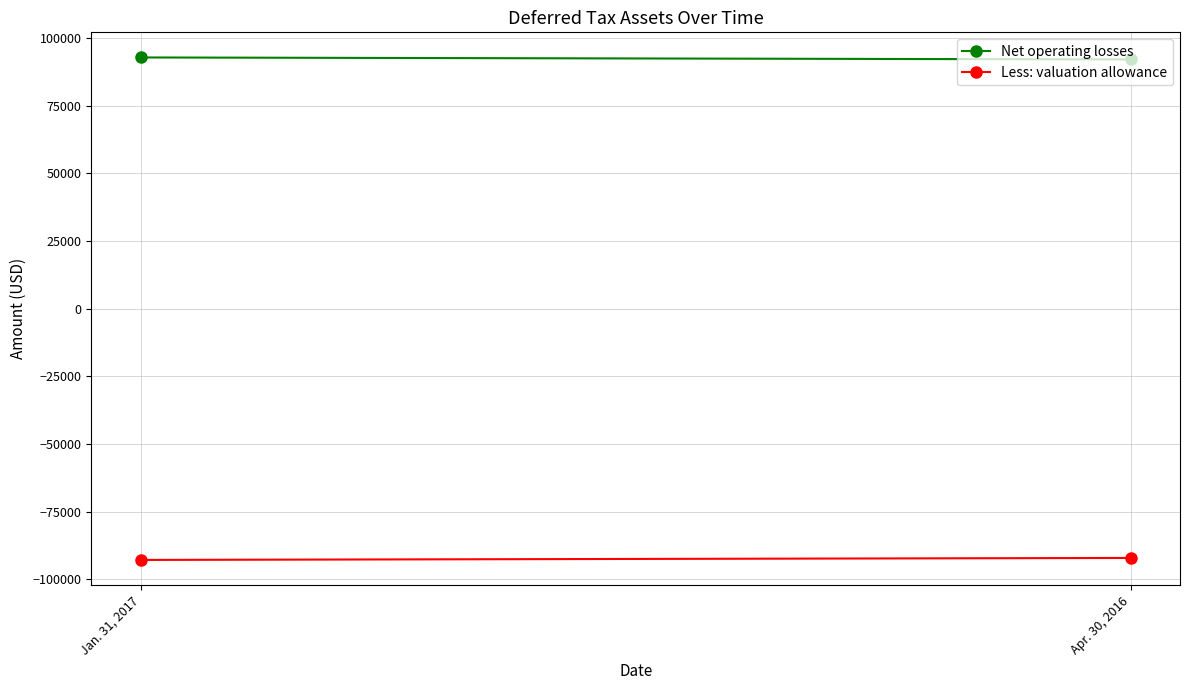

How many distinct data groups are displayed?

2